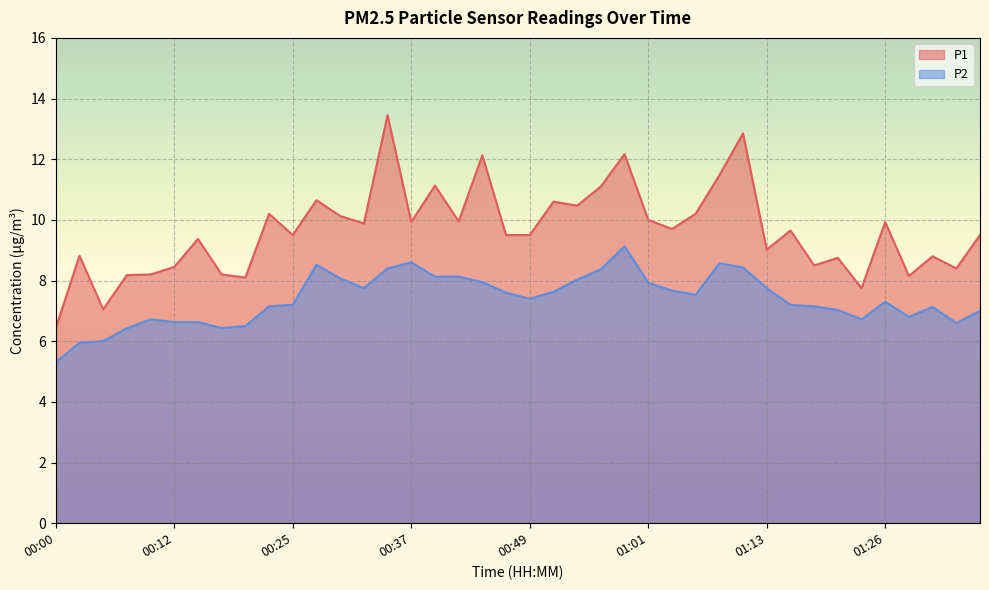

Which has a higher value, 00:27 or 01:01?

00:27